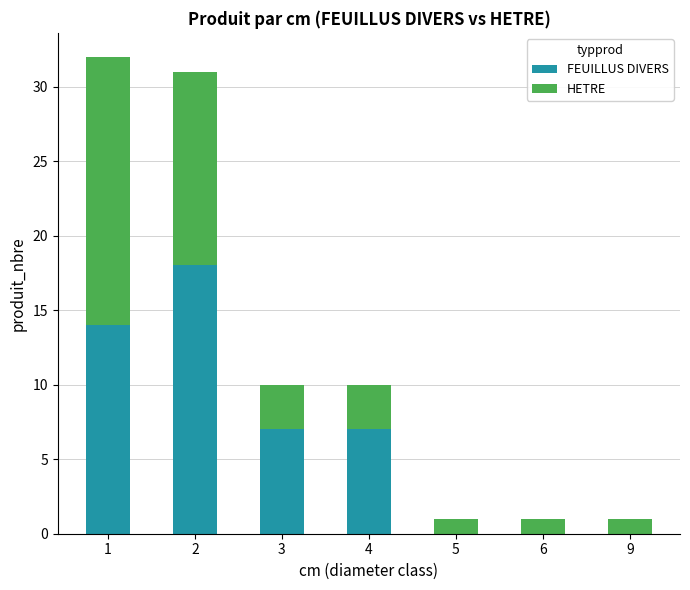

The value of FEUILLUS DIVERS at 1 is 4. True or false?

False